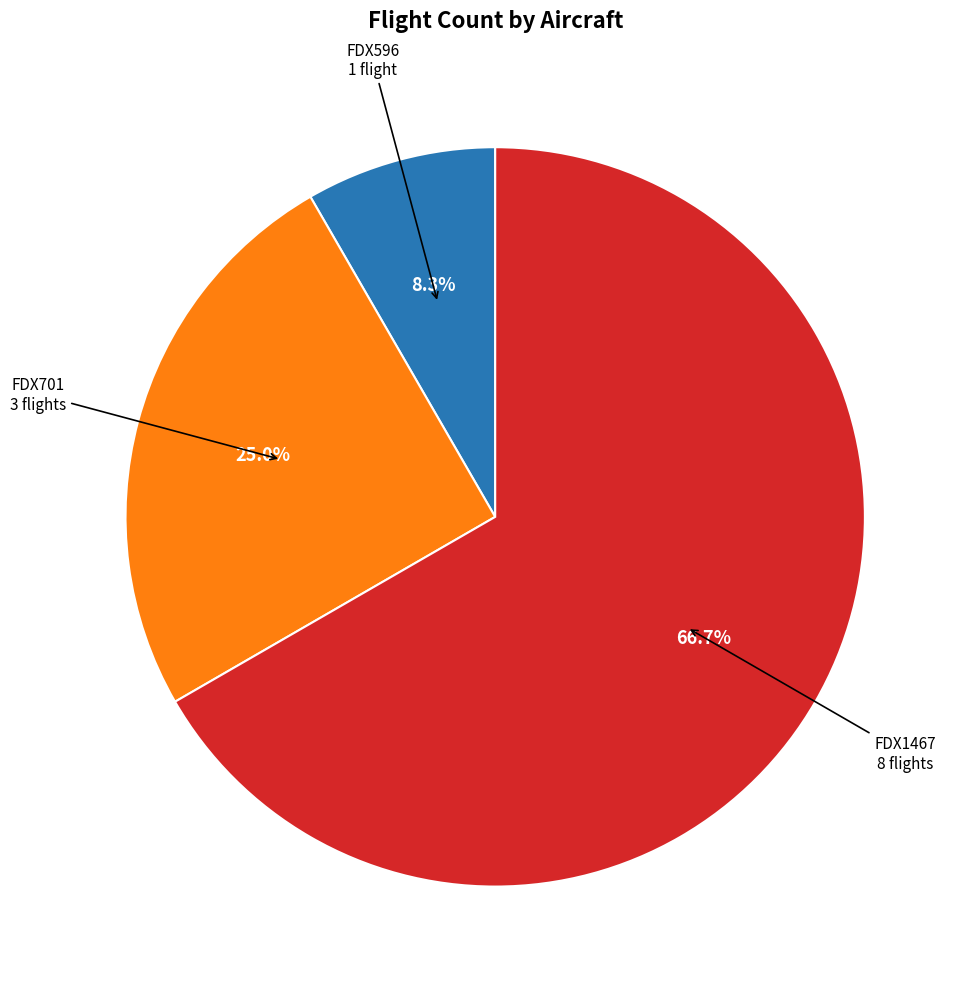

Is there any slice that represents more than half of the pie?

Yes